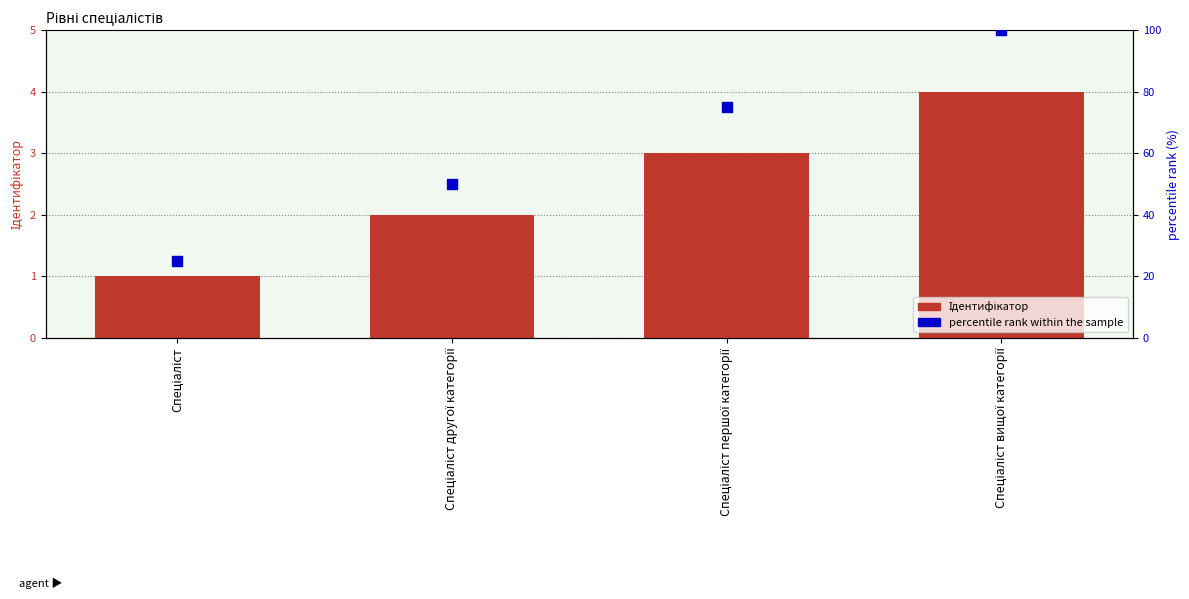

Which series has the largest total across all categories?

percentile rank within the sample